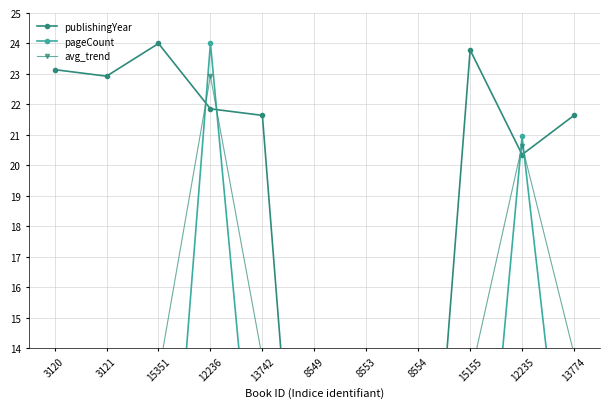

Reading left to right, extract all data points from this chart.

publishingYear: 23.1	22.9	24.0	21.9	21.6	0.0	1.3	1.7	23.8	20.4	21.6
pageCount: 4.0	3.8	2.3	24.0	5.7	0.0	0.0	0.0	2.3	21.0	6.0
avg_trend: 13.6	13.4	13.1	22.9	13.7	0.0	0.6	0.9	13.0	20.7	13.8